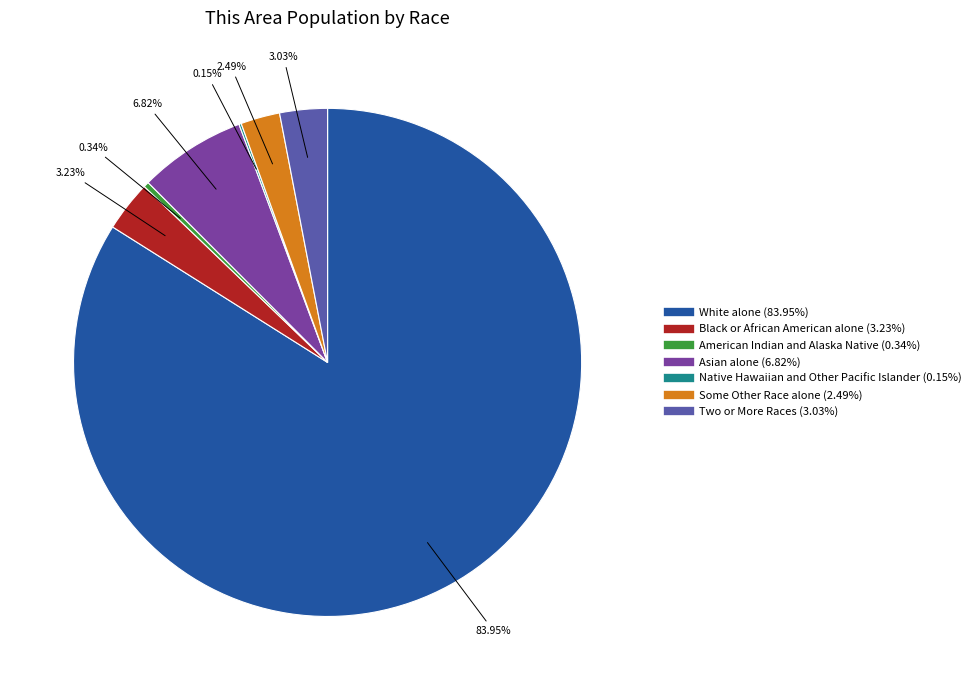

To the nearest percent, what is the average slice percentage?

14%